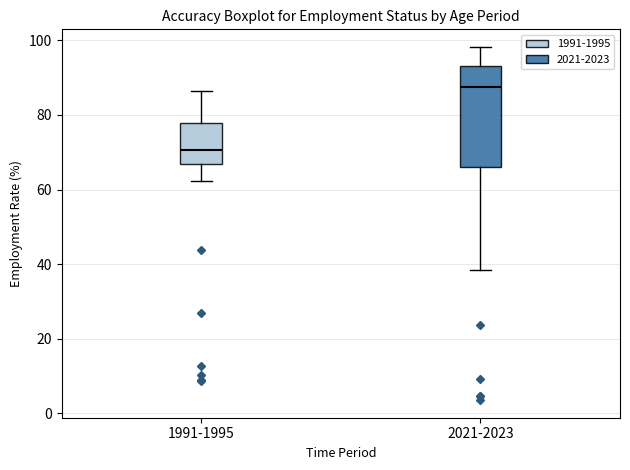

Reading left to right, read every box against the y-axis: the position of its median line, the range the box covers, and the ends of its whiskers. The values are not printed on the chart, so give them approximately, as read against the axis.

1991-1995: median 70, box 66 to 78, whiskers 62 to 86
2021-2023: median 88, box 66 to 94, whiskers 38 to 98